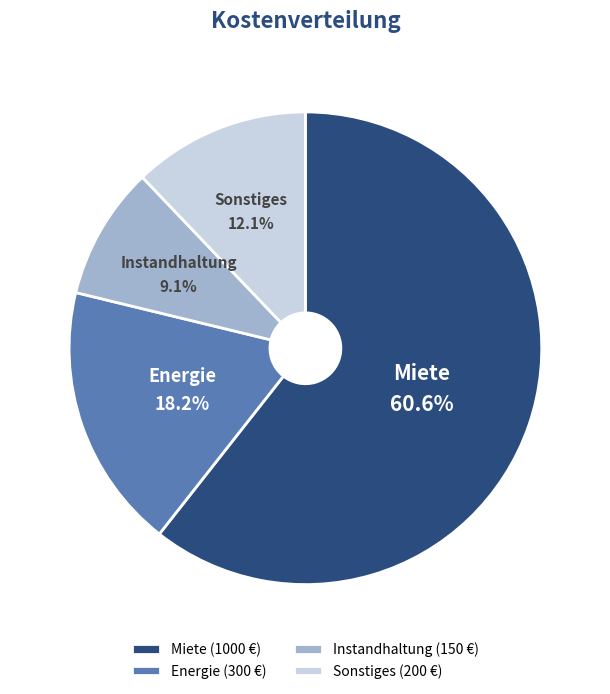

Is the sum of Sonstiges and Miete greater than half?

Yes